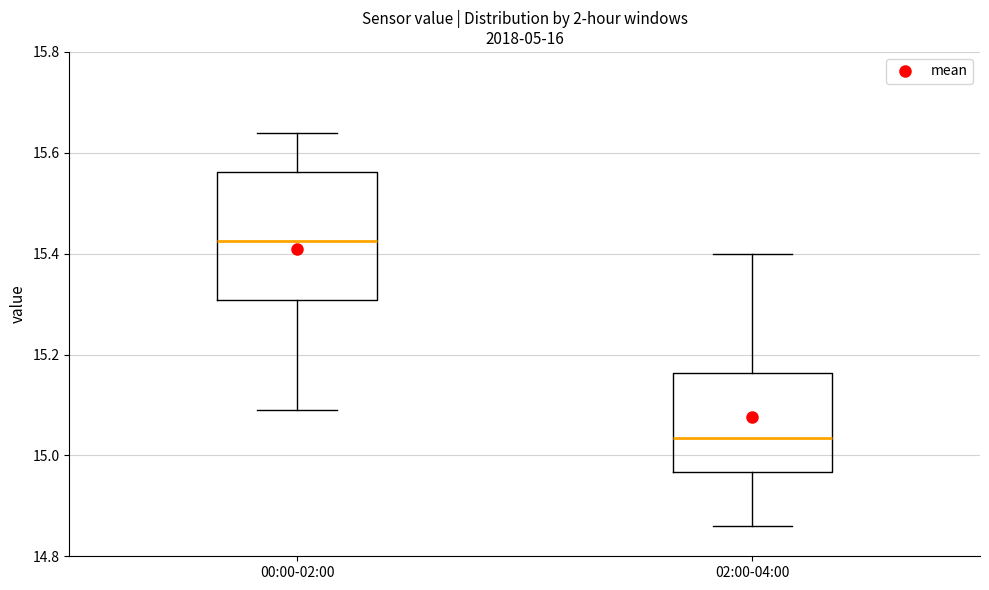

Reading left to right, transcribe this box plot: for each box, give where its median line is, the range the box spans, and where its two whiskers end, as read against the y-axis. The values are not printed on the chart, so give them approximately, as read against the axis.

00:00-02:00: median 15.42, box 15.30 to 15.56, whiskers 15.10 to 15.64
02:00-04:00: median 15.04, box 14.96 to 15.16, whiskers 14.86 to 15.40